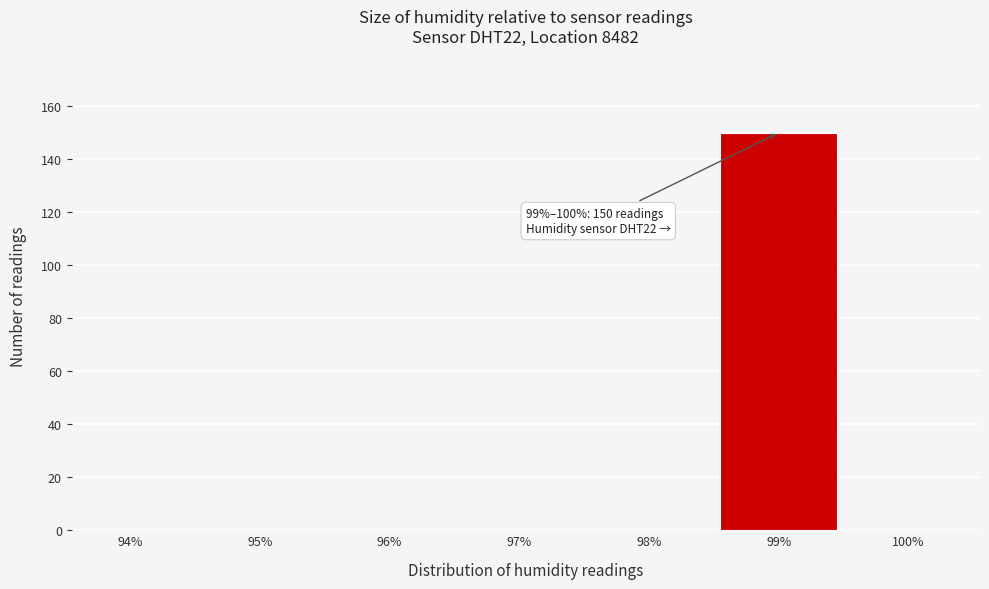

Reading left to right, what are all the values shown in this chart?

94%=0	95%=0	96%=0	97%=0	98%=0	99%=150	100%=0